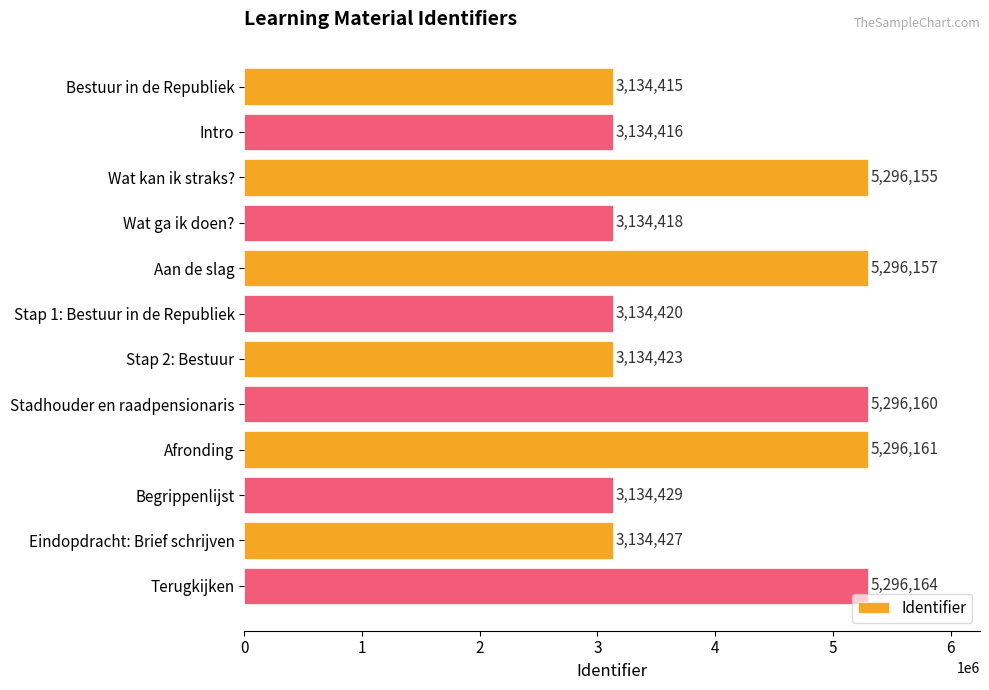

Rank the categories by value from highest to lowest.

Terugkijken, Afronding, Stadhouder en raadpensionaris, Aan de slag, Wat kan ik straks?, Begrippenlijst, Eindopdracht: Brief schrijven, Stap 2: Bestuur, Stap 1: Bestuur in de Republiek, Wat ga ik doen?, Intro, Bestuur in de Republiek